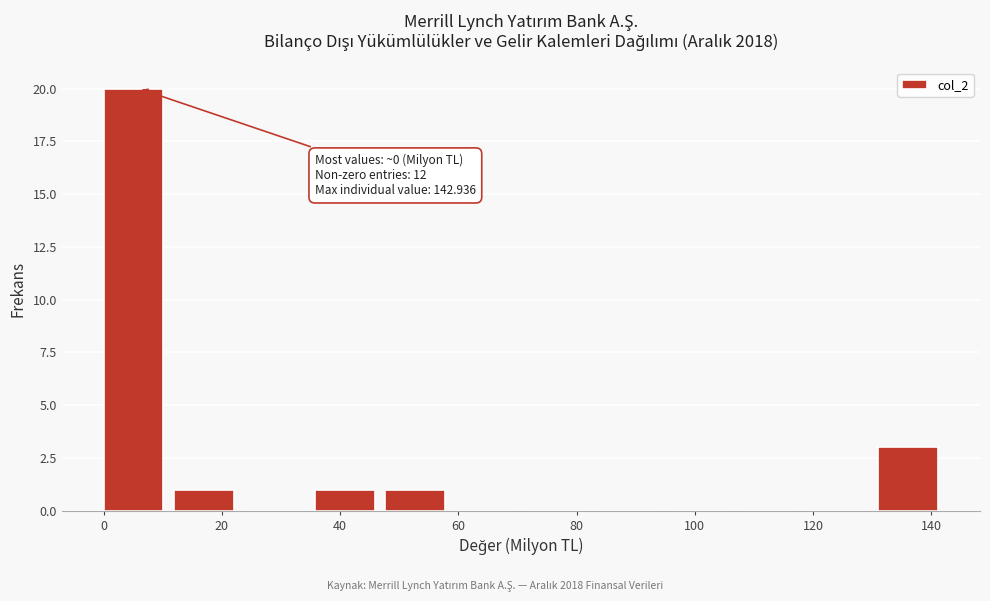

Over which range of the x-axis is the bar tallest?

0 to 12